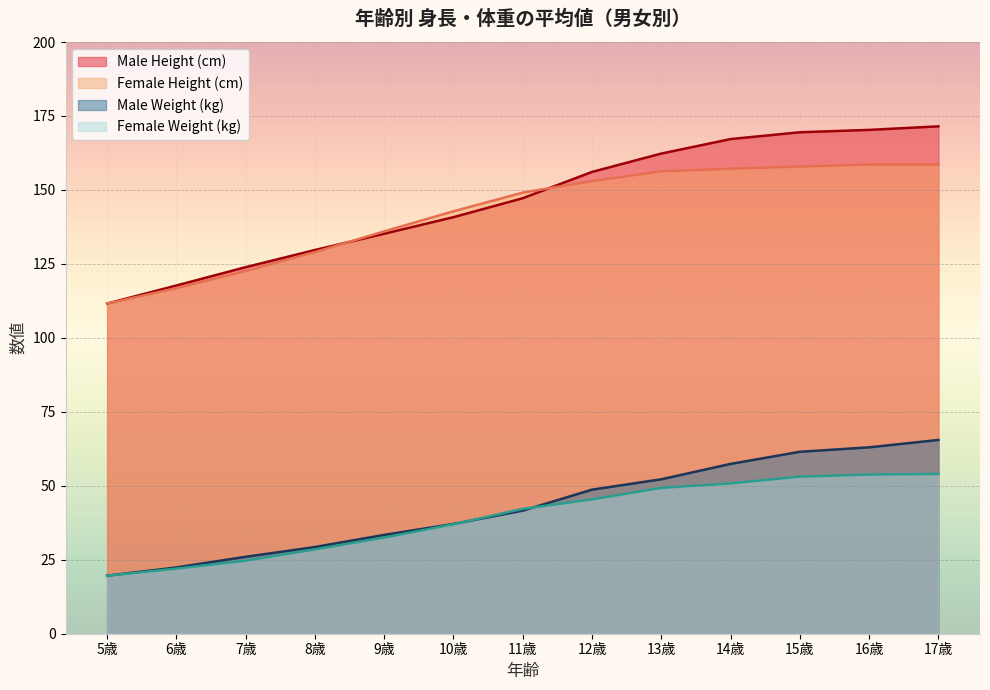

Does the chart display data point markers on the line(s)?

No